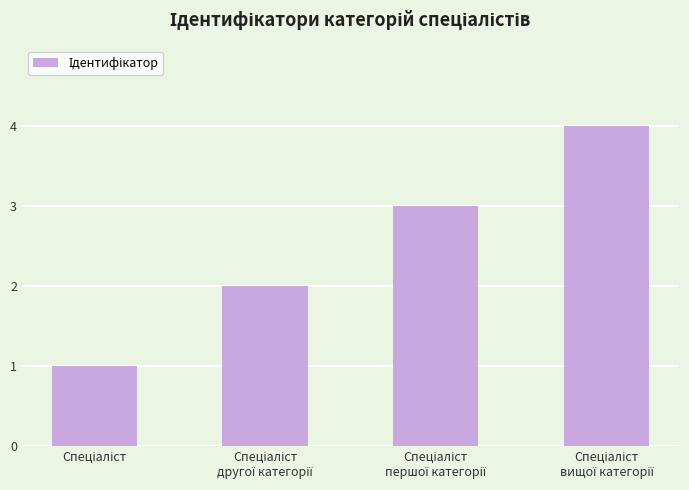

What is the sum of all values?

10